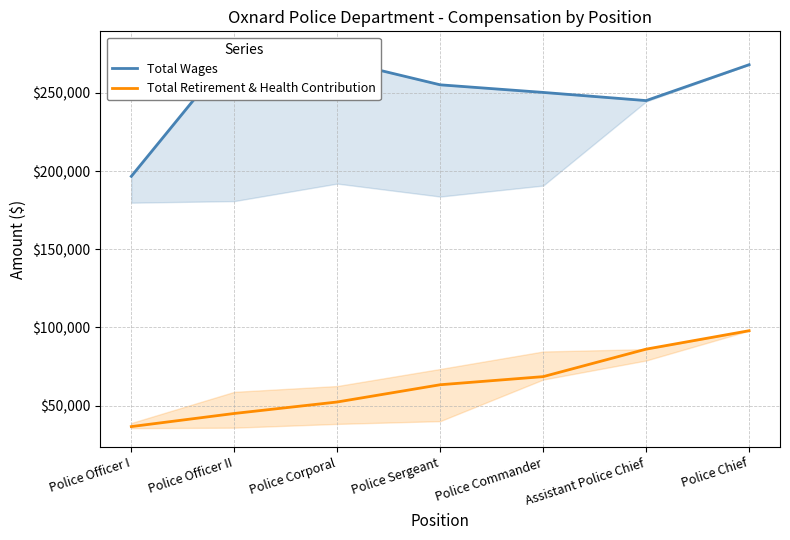

True or false: Total Retirement & Health Contribution and Total Wages intersect in this chart.

False